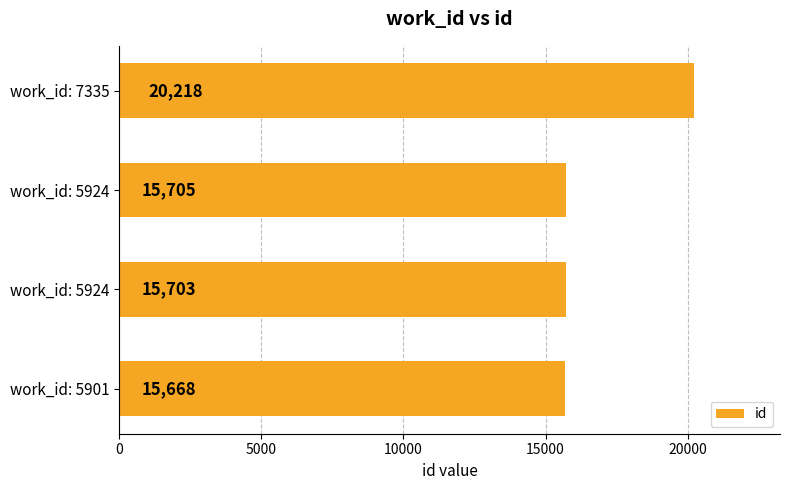

How many distinct data groups are displayed?

1